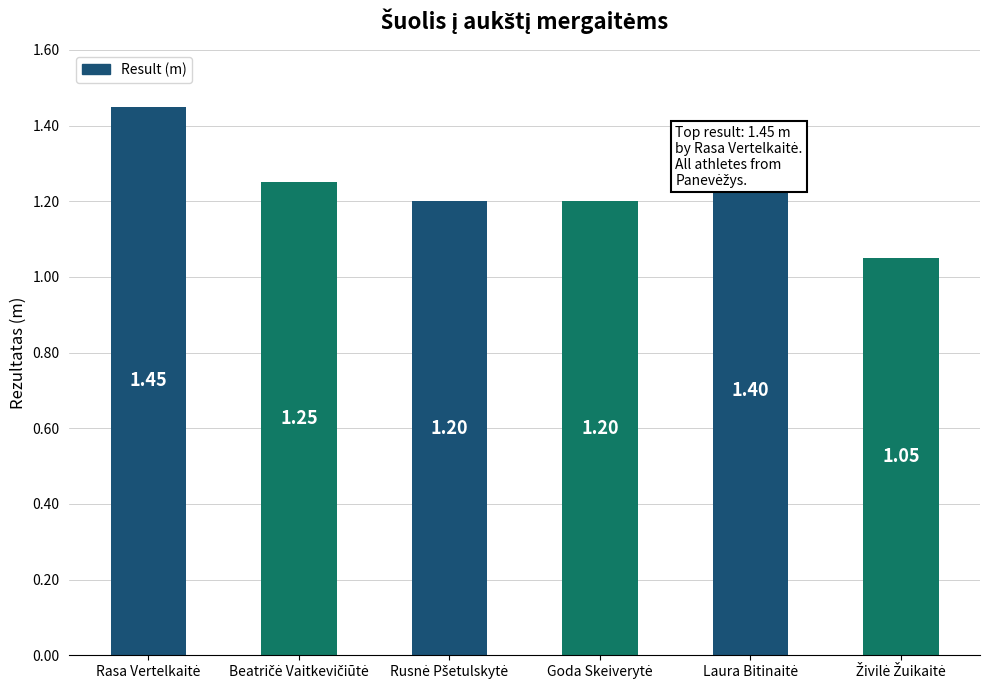

What is the average value?

1.3